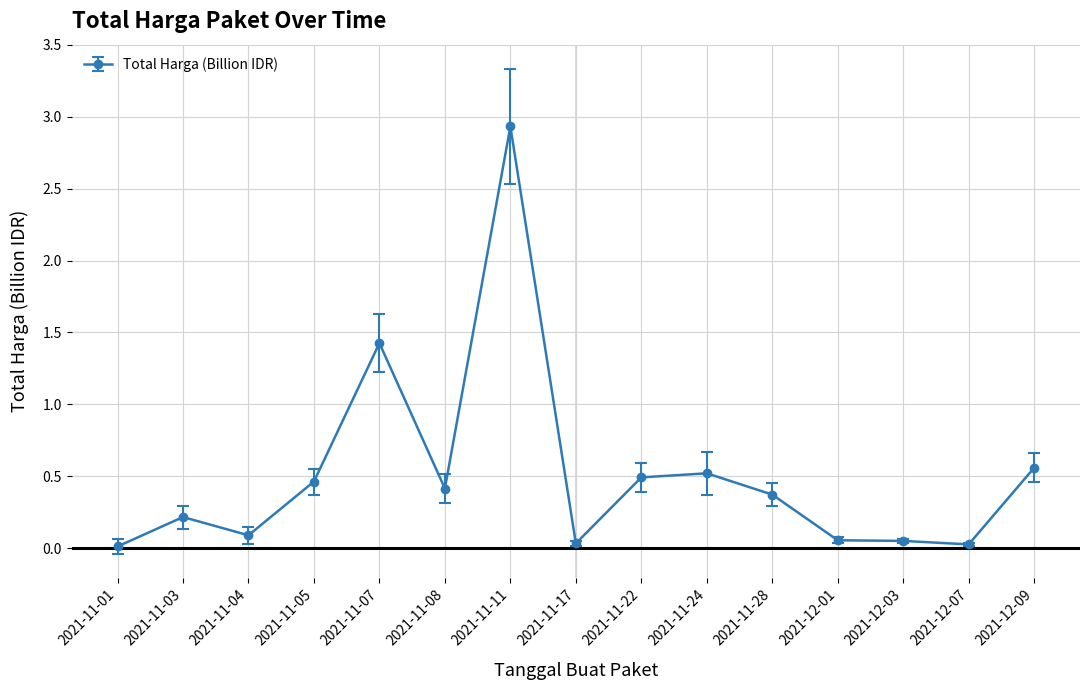

At which category does the chart reach its peak across all series?

2021-11-11